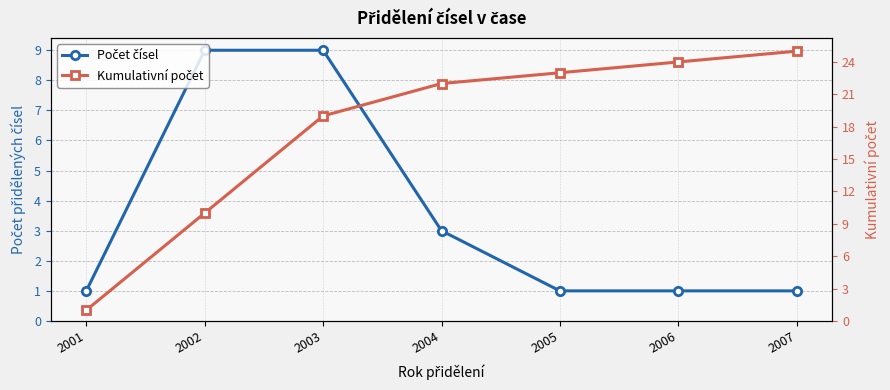

Is it true that Kumulativní počet equals 9 at 2007?

False